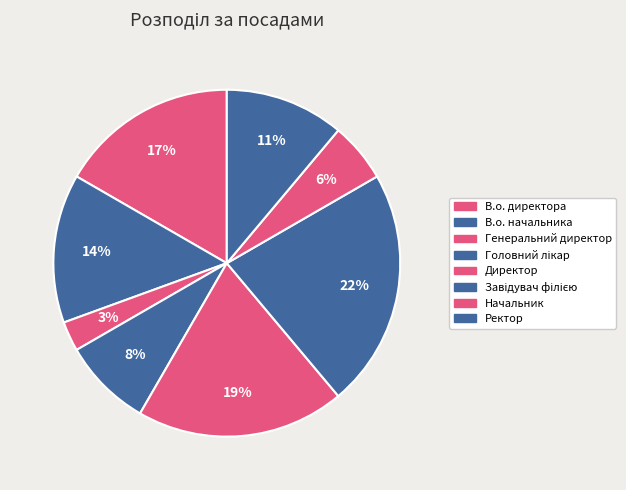

How many slices are in this pie chart?

8